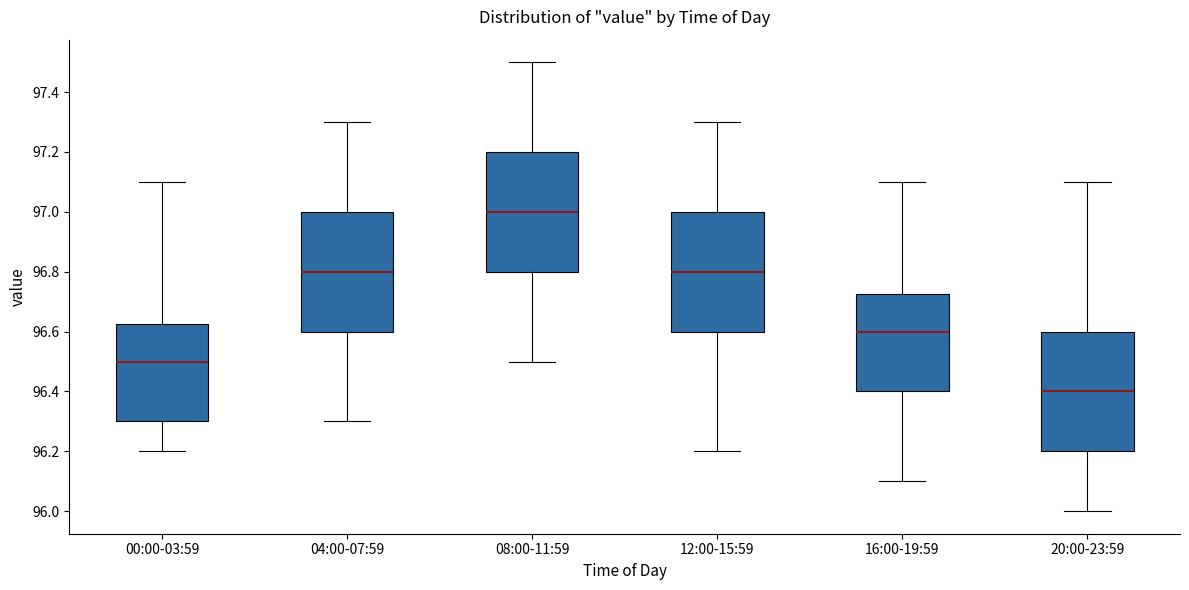

Which box has the highest median line?

08:00-11:59